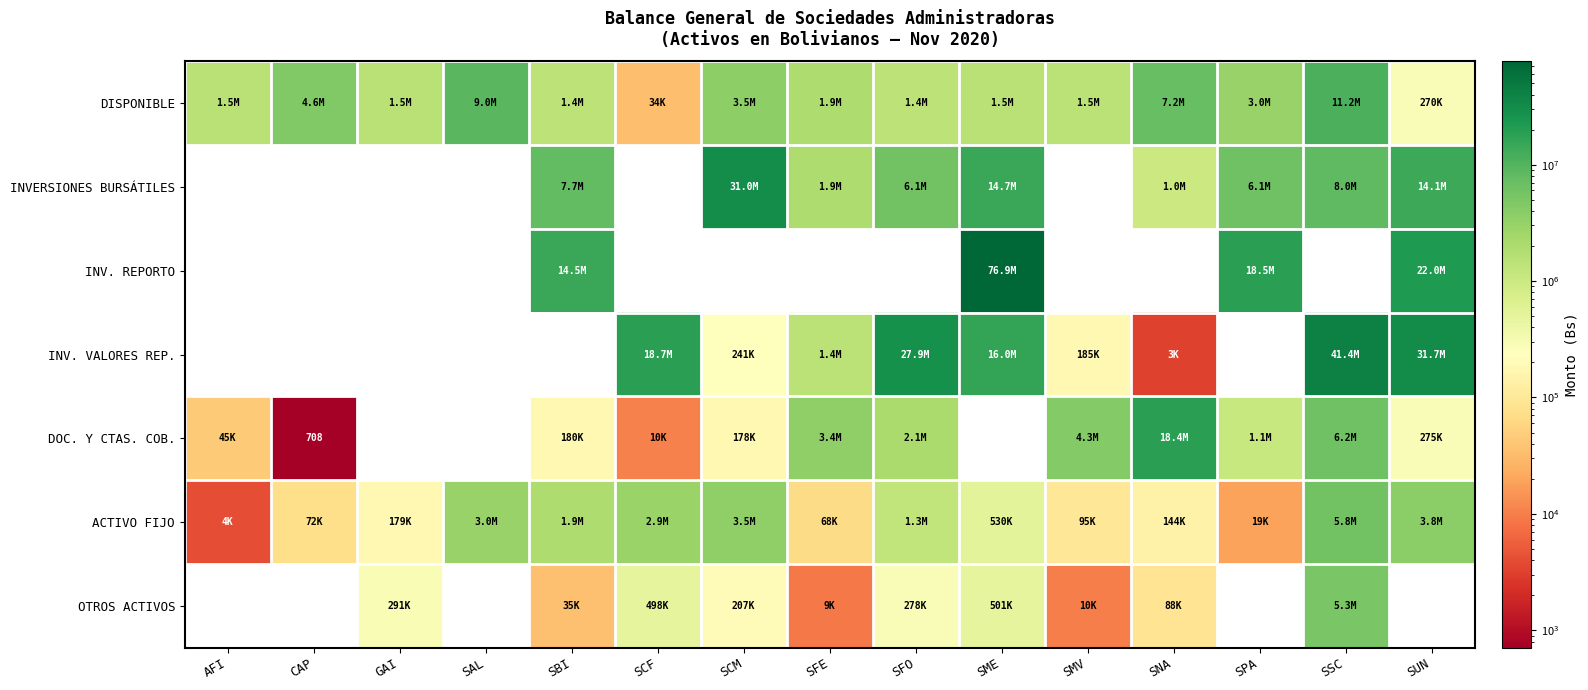

Which series has the largest total across all categories?

INV. VALORES REP.